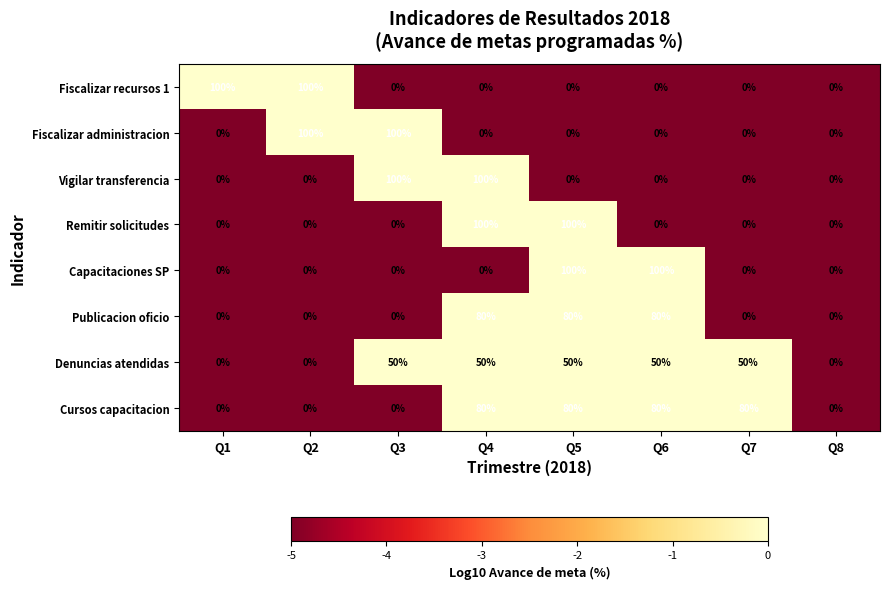

What is the highest value of the Fiscalizar administracion series?

100